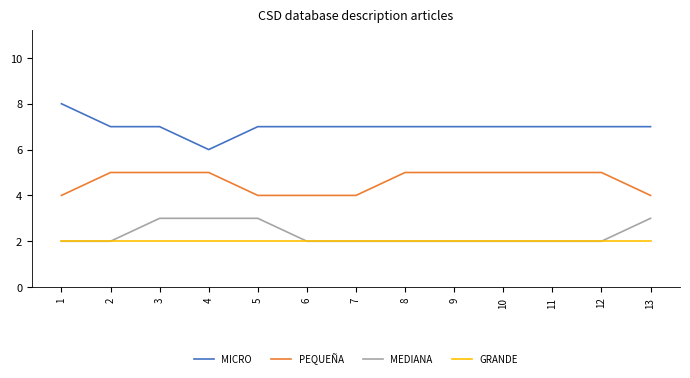

True or false: MICRO has a value of 7 at 13.

True